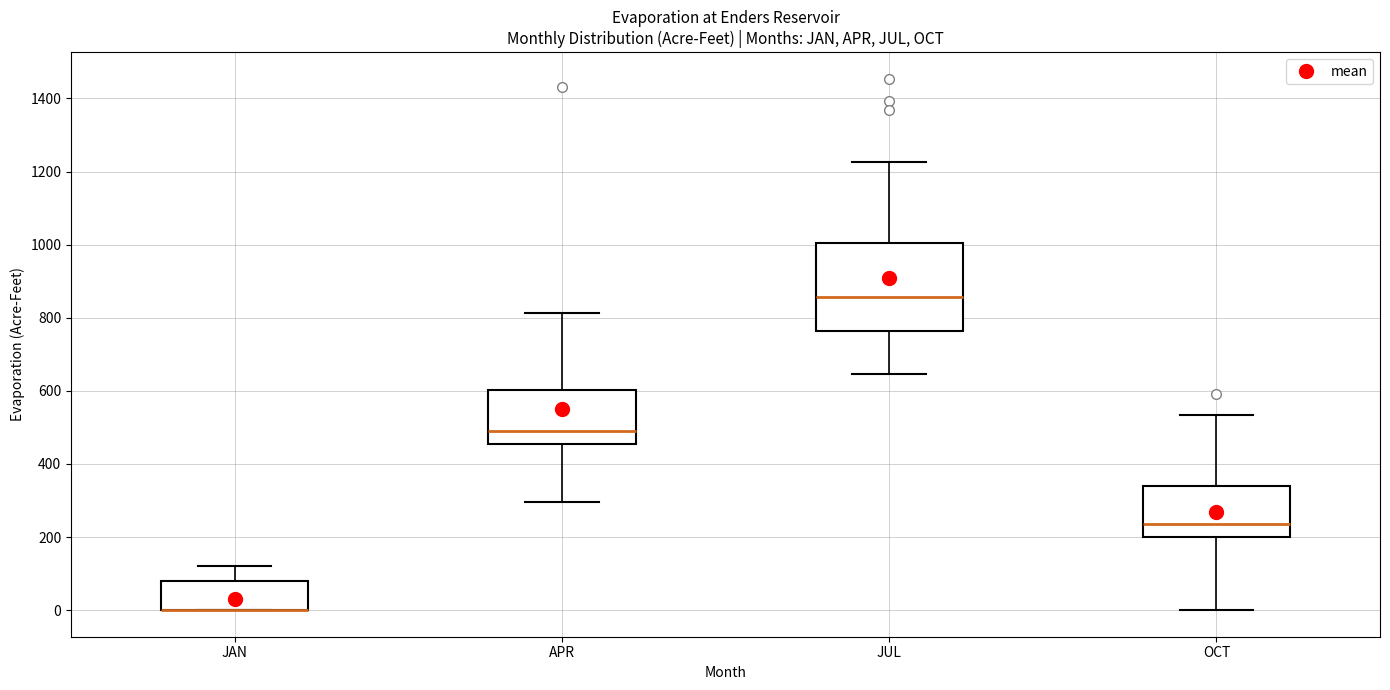

Reading left to right, read every box against the y-axis: the position of its median line, the range the box covers, and the ends of its whiskers. The values are not printed on the chart, so give them approximately, as read against the axis.

JAN: median 0 (drawn on the box's lower edge), box 0 to 80, whiskers 0 to 120
APR: median 500, box 460 to 600, whiskers 300 to 820
JUL: median 860, box 760 to 1000, whiskers 640 to 1220
OCT: median 240, box 200 to 340, whiskers 0 to 540